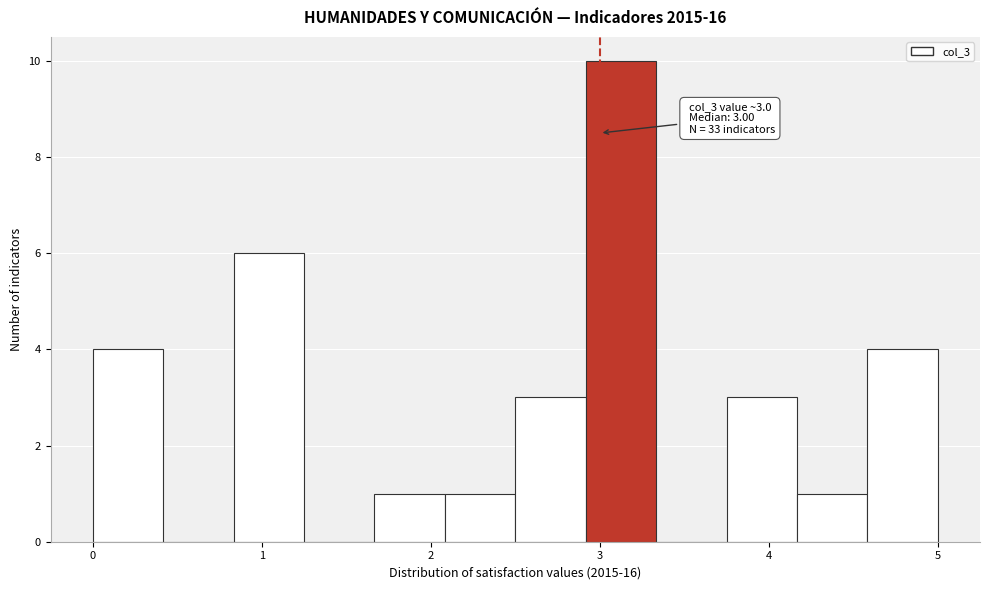

Over which range of the x-axis is the bar tallest?

2.9 to 3.3